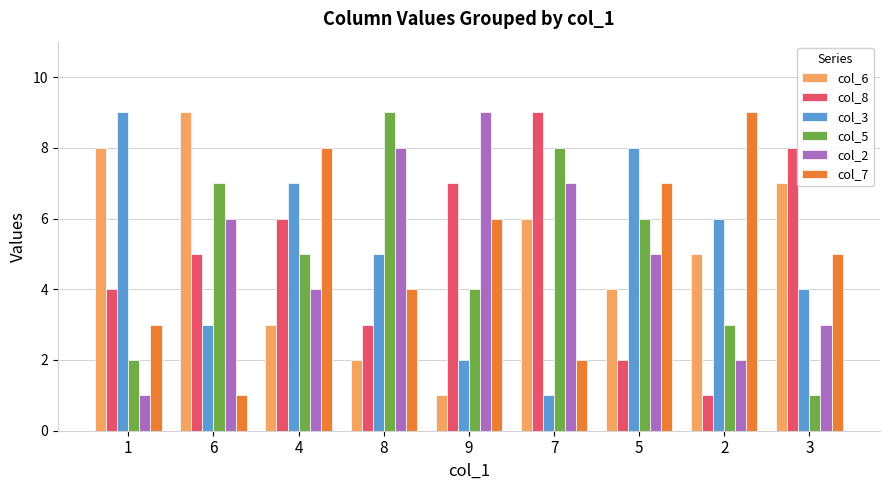

What is the average value of the col_3 series?

5